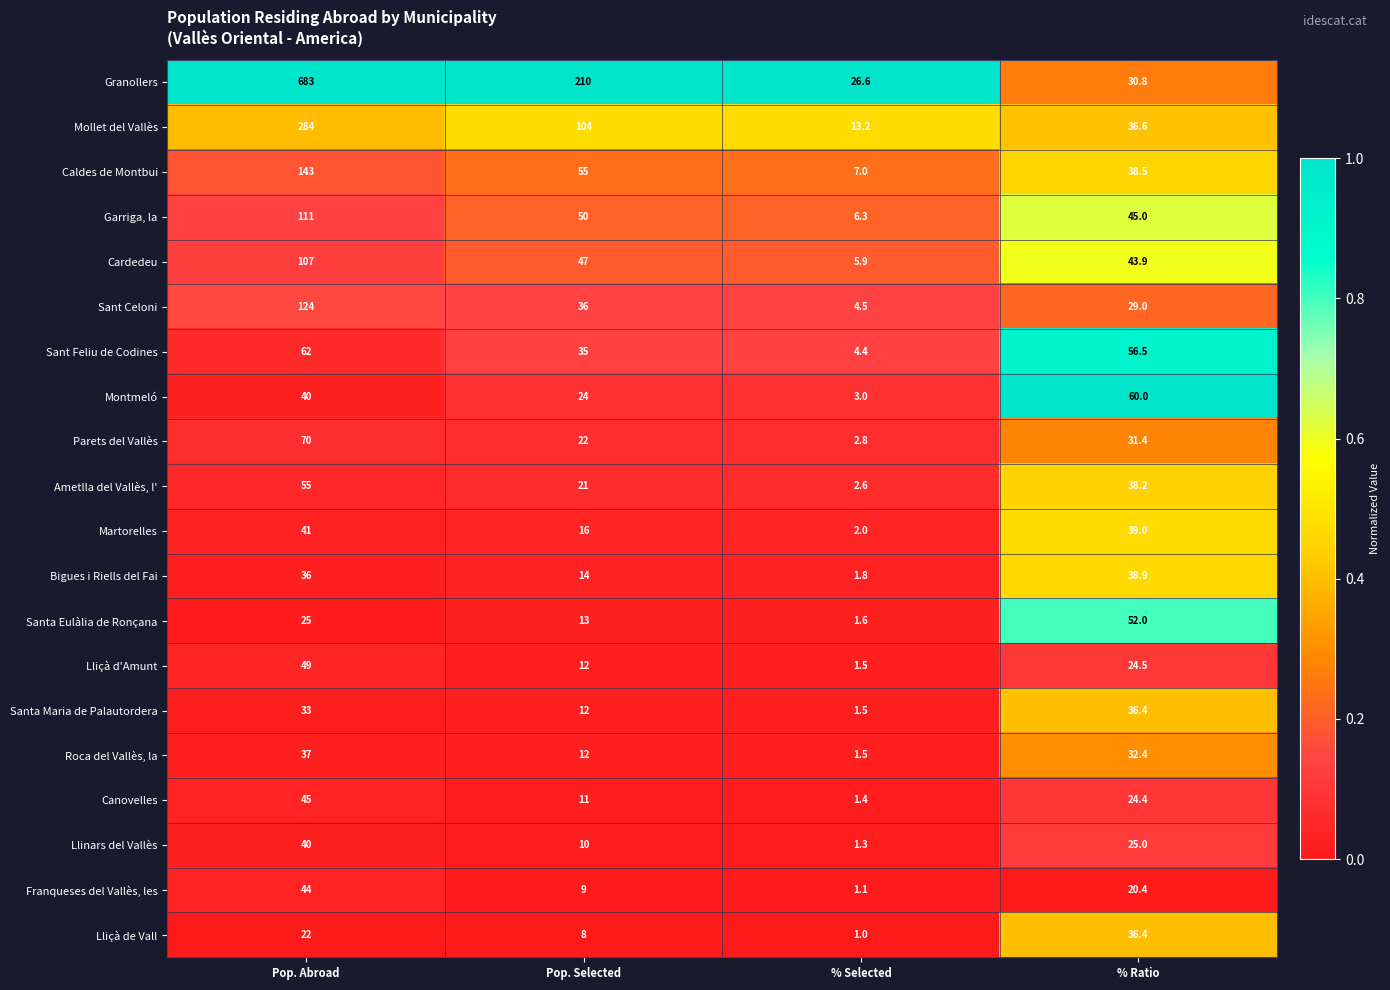

At which category does the chart reach its peak across all series?

Pop. Abroad